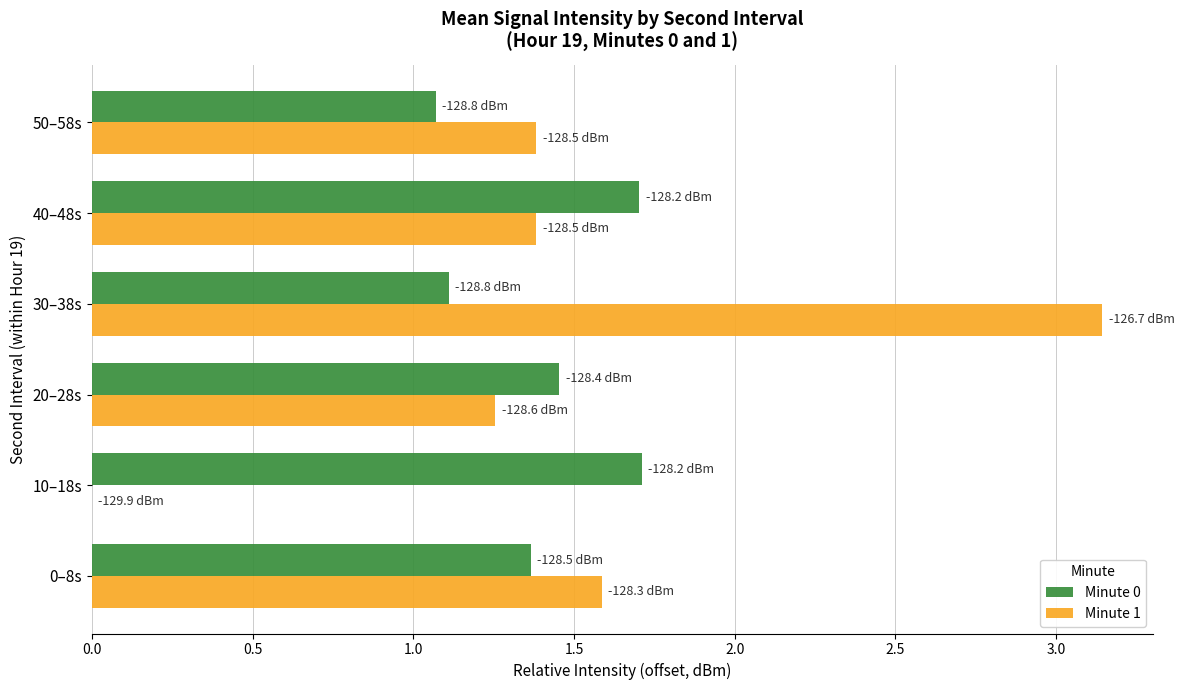

What is the sum of all Minute 0 values?

8.4